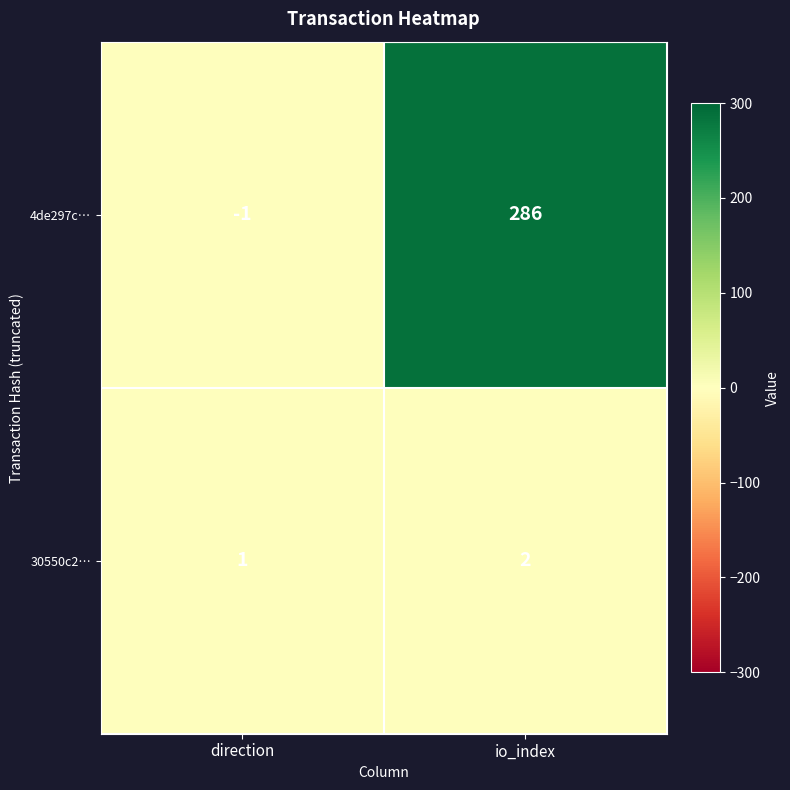

How many data points in 4de297c… are less than 286?

1